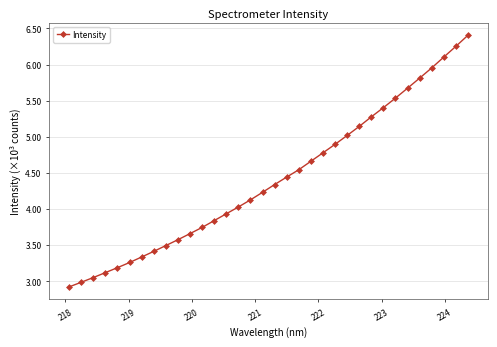

What is the average value?

4416.1